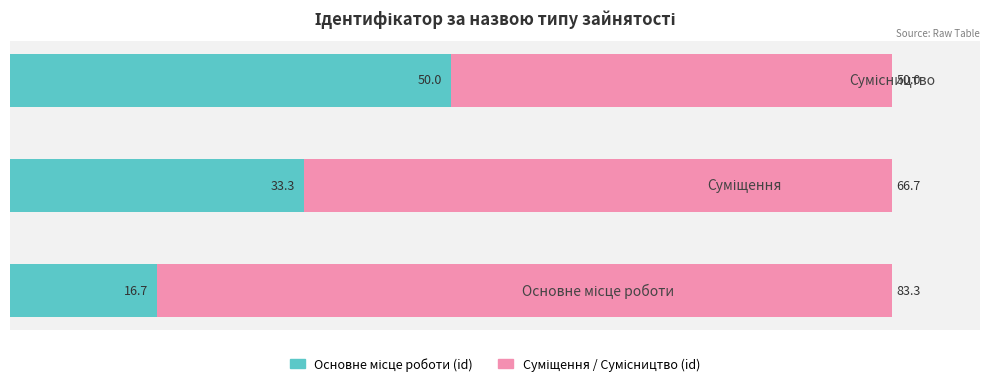

How many series are shown in this chart?

2